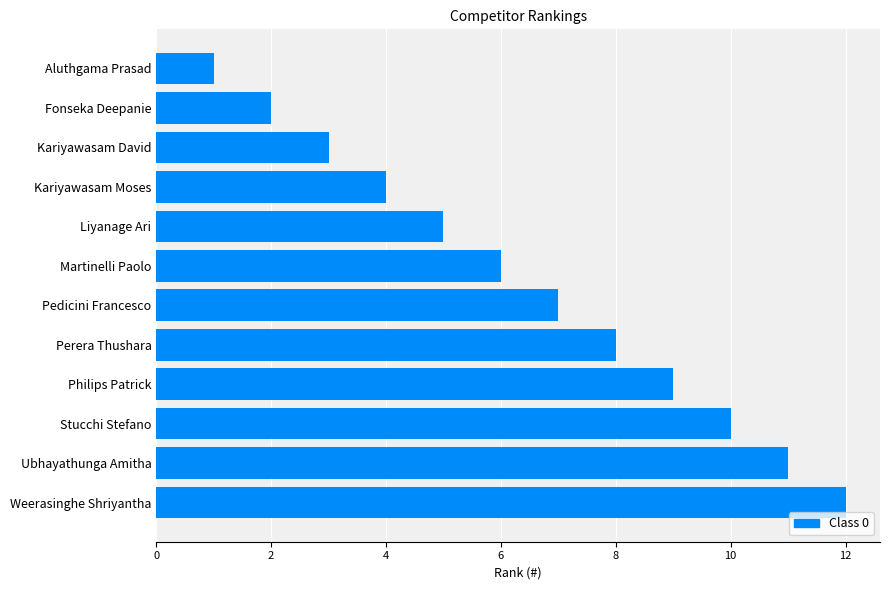

What is the difference between the second highest and second lowest values?

9